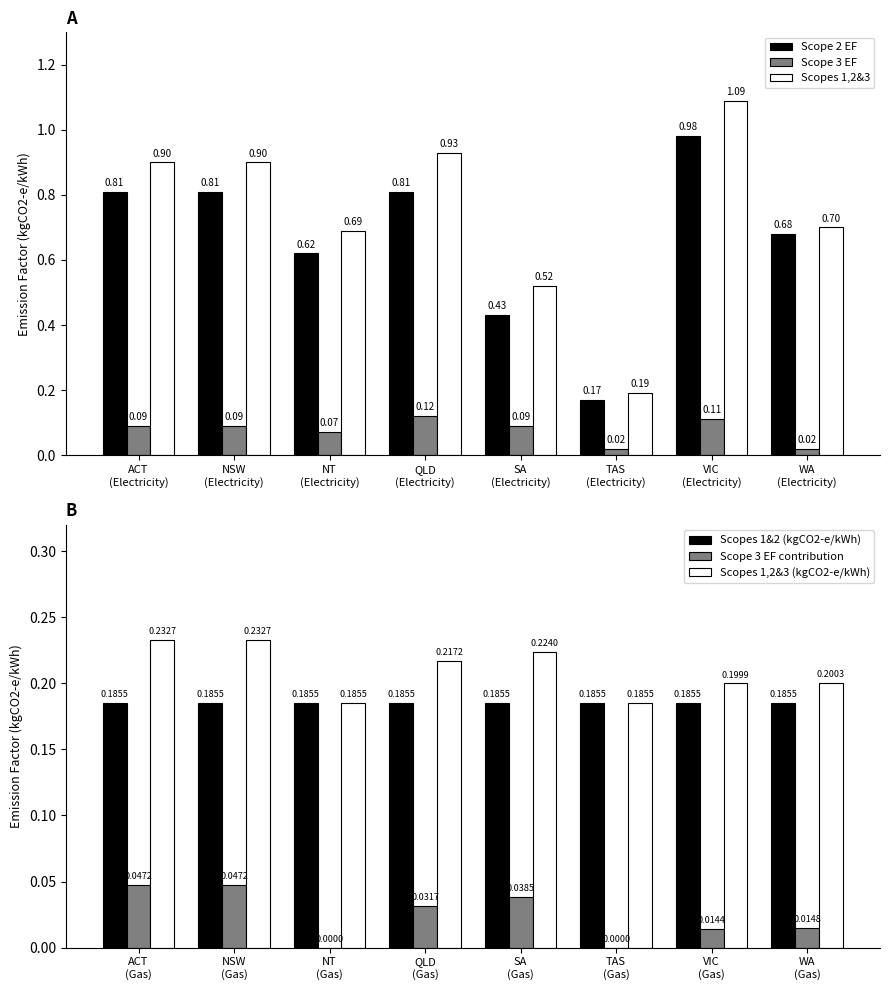

What are all the series names shown in the legend?

Scope 2 EF, Scope 3 EF, Scopes 1,2&3, Scopes 1&2 (kgCO2-e/kWh), Scope 3 EF contribution, Scopes 1,2&3 (kgCO2-e/kWh)